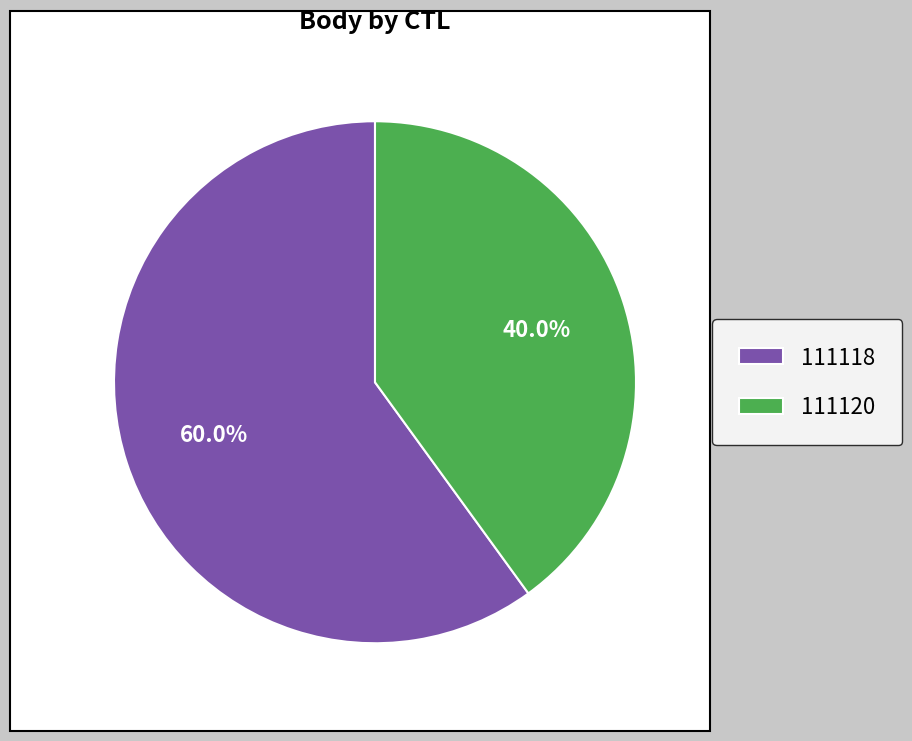

To the nearest percent, what is the average slice percentage?

50%